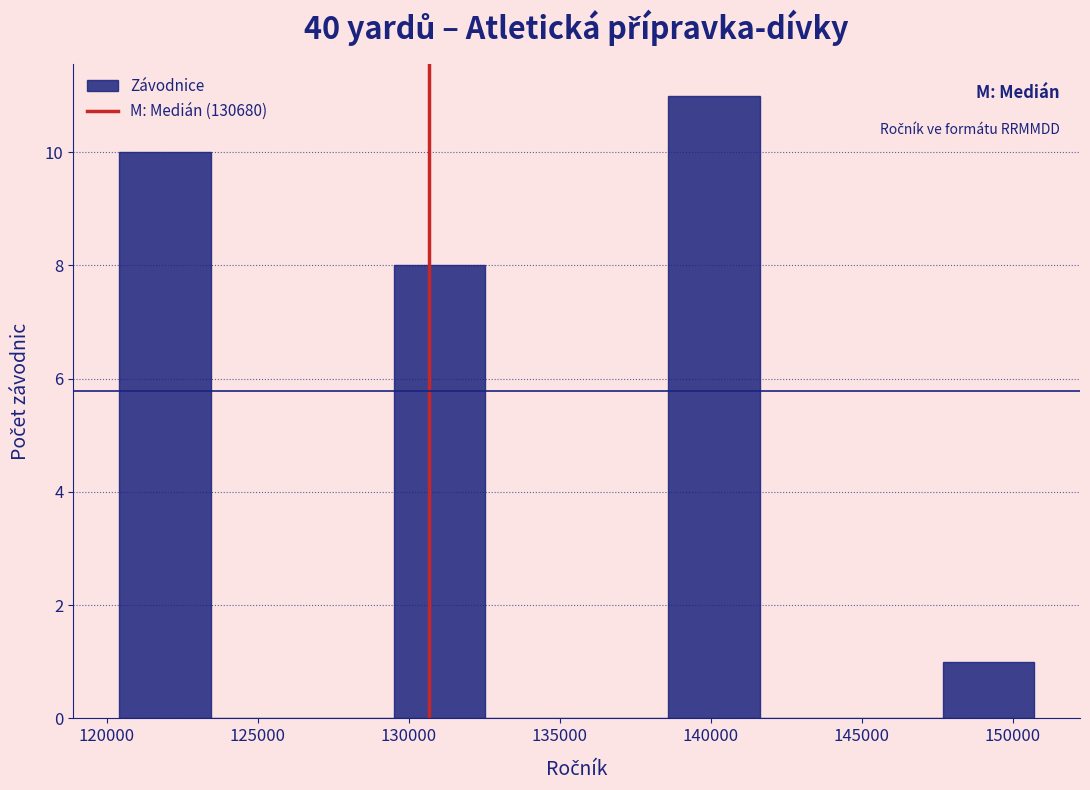

Reading left to right, list every bar in this chart as the range it spans on the x-axis followed by its height. Neither the bar edges nor the heights are printed on the chart, so give them approximately, as read against the axes.

120500 to 123500: 10
123500 to 126500: 0
126500 to 129500: 0
129500 to 132500: 8
132500 to 135500: 0
135500 to 138500: 0
138500 to 141500: 11
141500 to 144500: 0
144500 to 147500: 0
147500 to 150500: 1